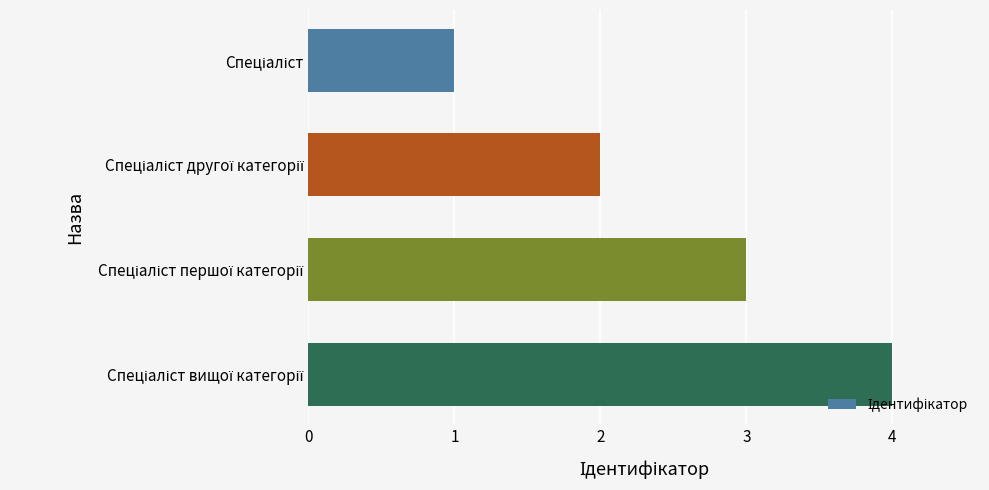

What is the maximum value shown in the chart?

4